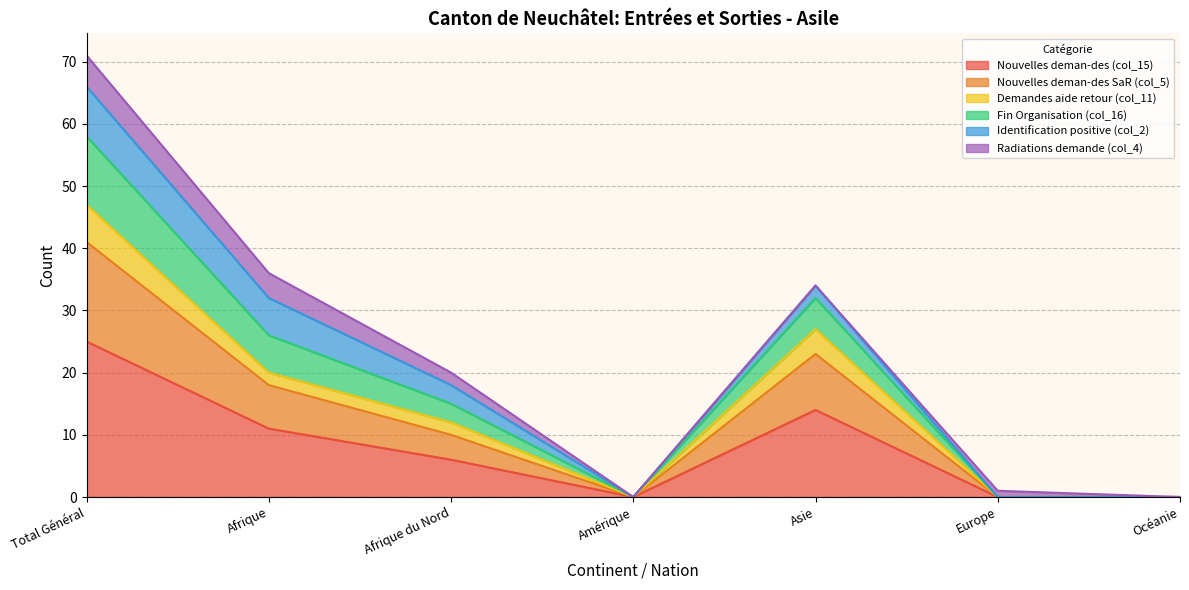

At which label does Nouvelles deman-des (col_15) first exceed 6?

Total Général